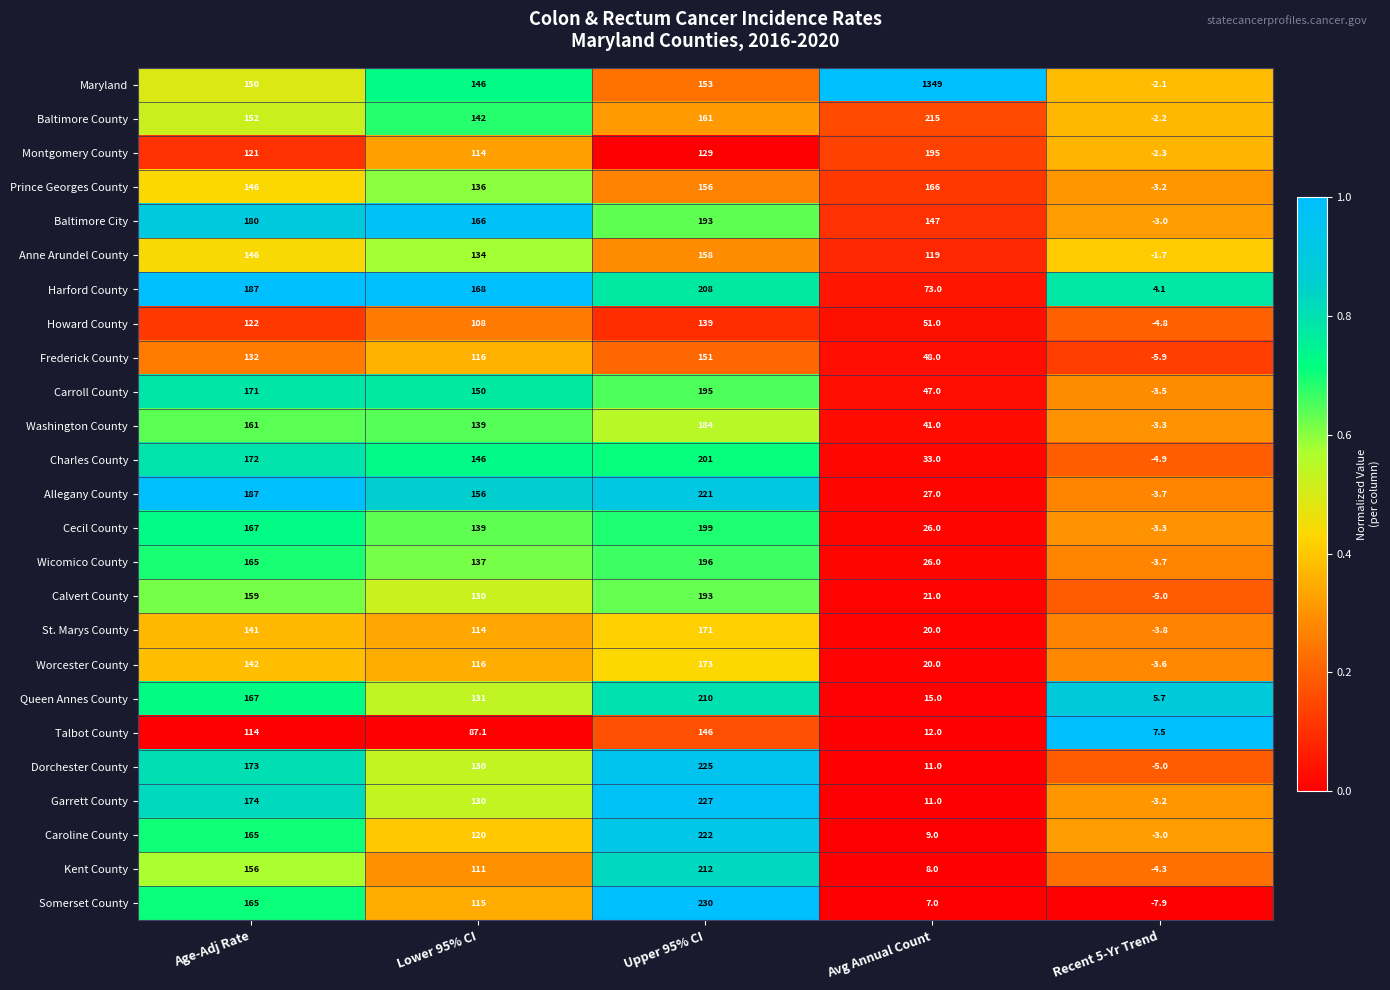

Between Lower 95% CI and Avg Annual Count, which series saw the biggest shift?

Maryland